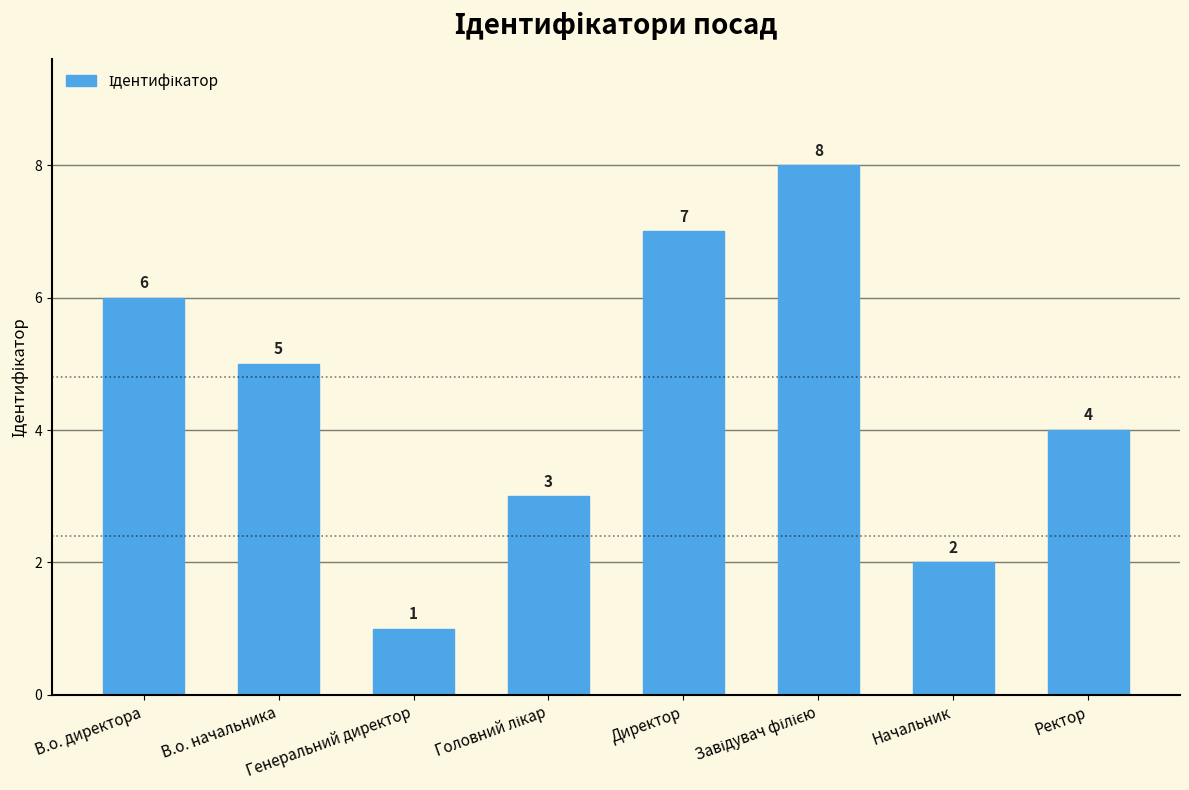

Does the chart contain any negative values?

No